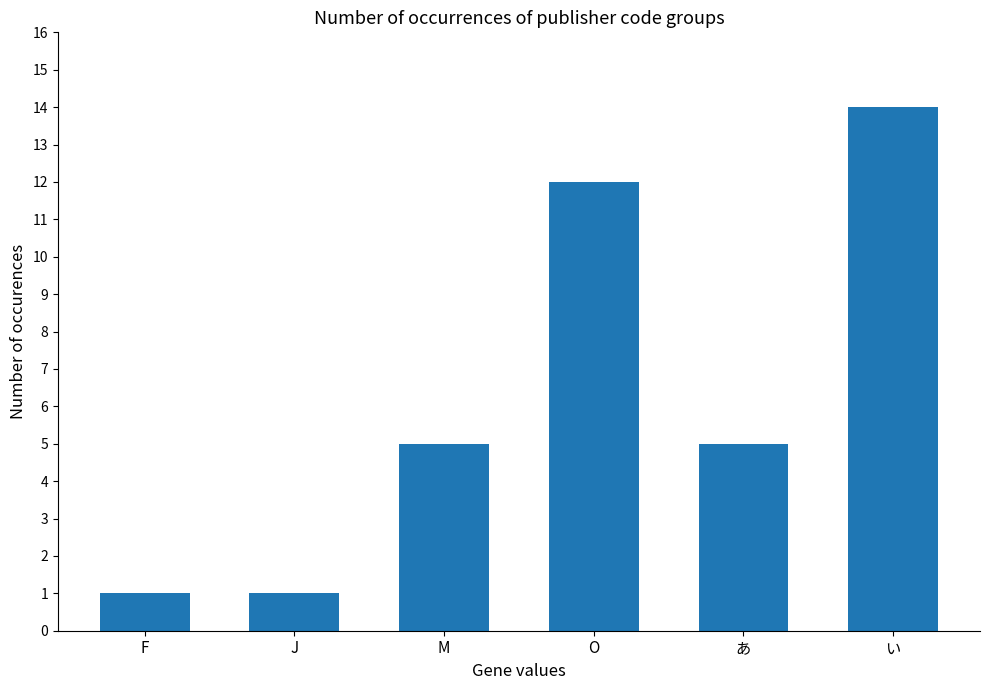

What is the sum of the values at い and あ?

19